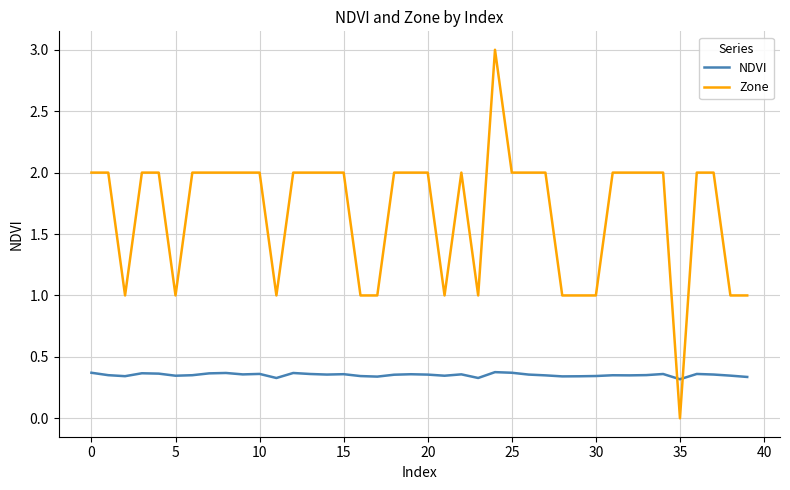

Rank the series by their maximum value, from highest to lowest.

Zone, NDVI